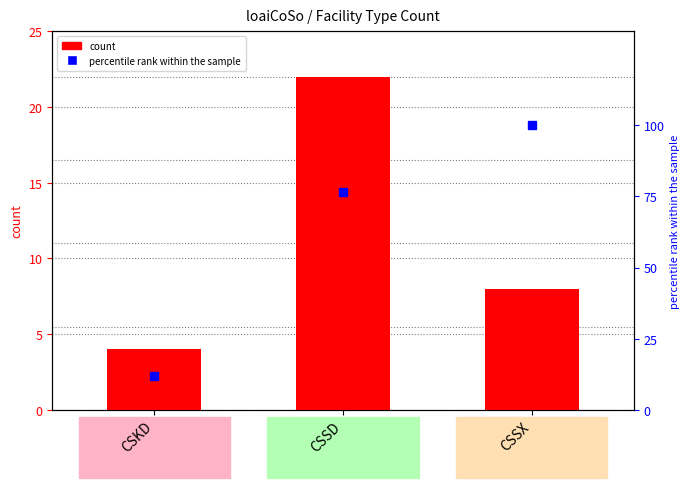

What is the smallest value displayed?

4